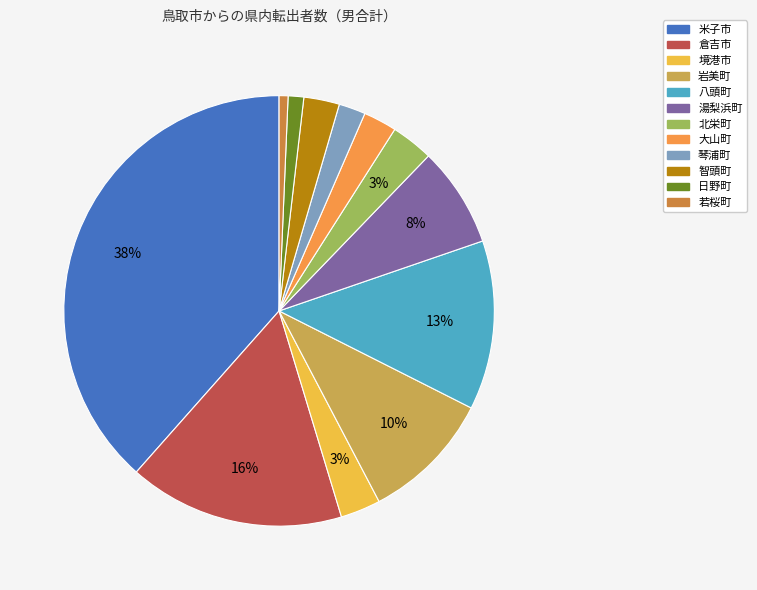

Combined, do 大山町 and 北栄町 account for over 50%?

No